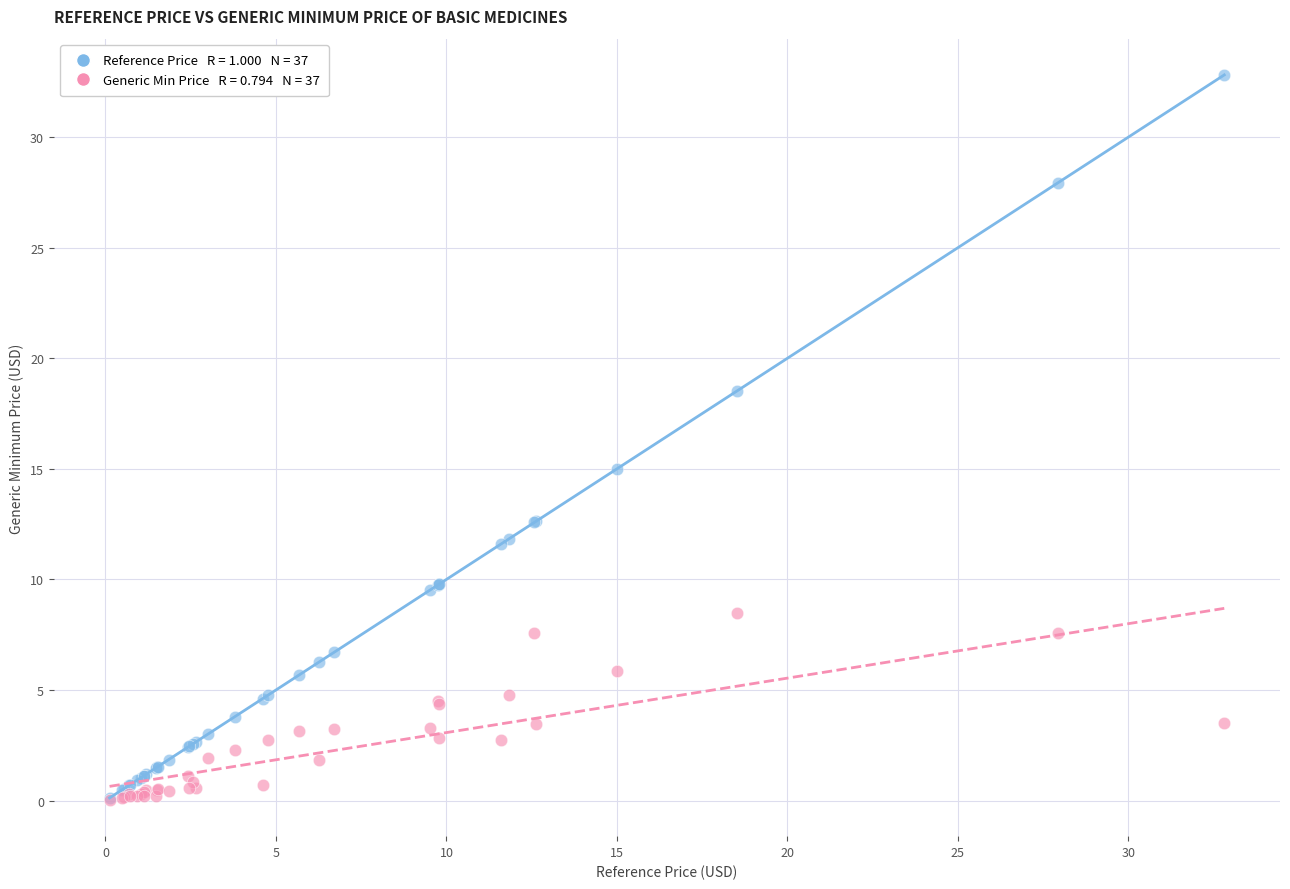

Across all series, what Y value is closest to 16?

15.0